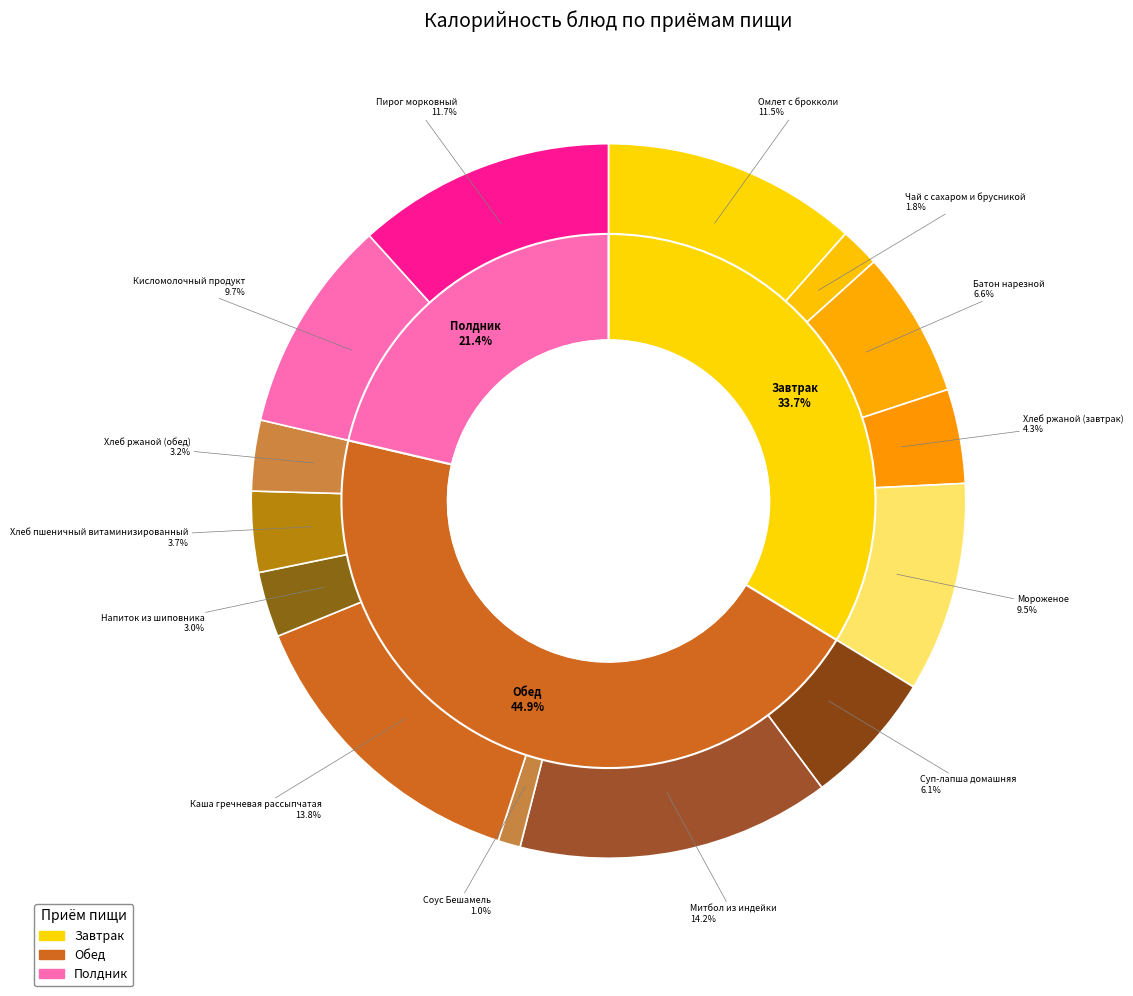

To the nearest percent, what is the difference between the largest and smallest slice percentages?

13%